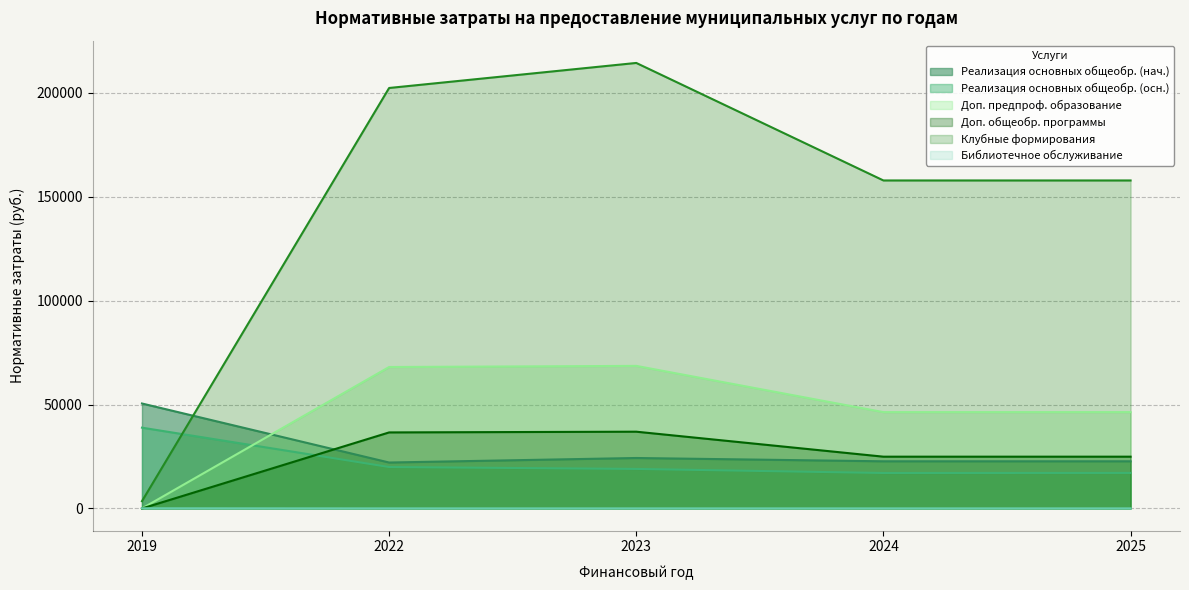

What is the value of the Реализация основных общеобр. (нач.) point at the 1st from the left?

50494.6